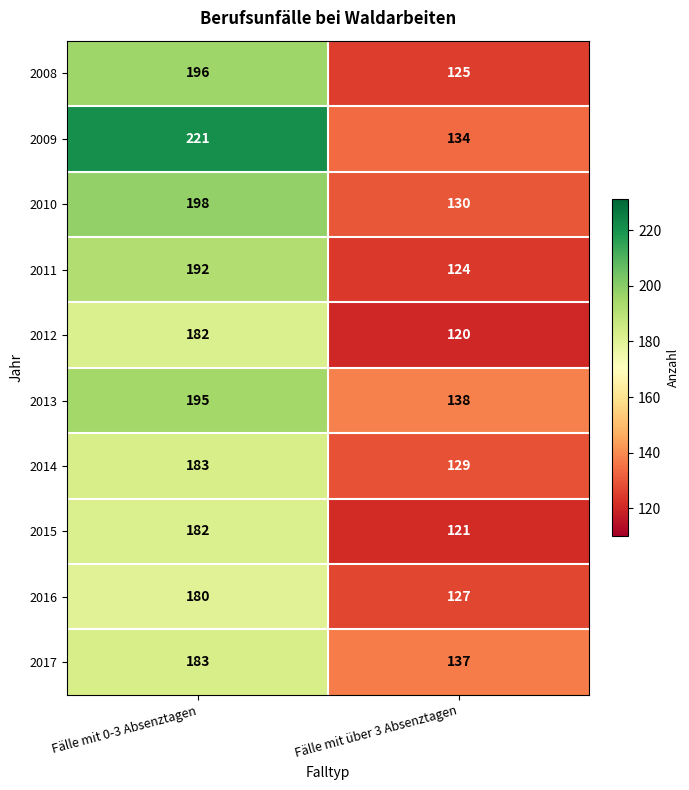

Where is 2016 nearest to the value 153?

Fälle mit über 3 Absenztagen